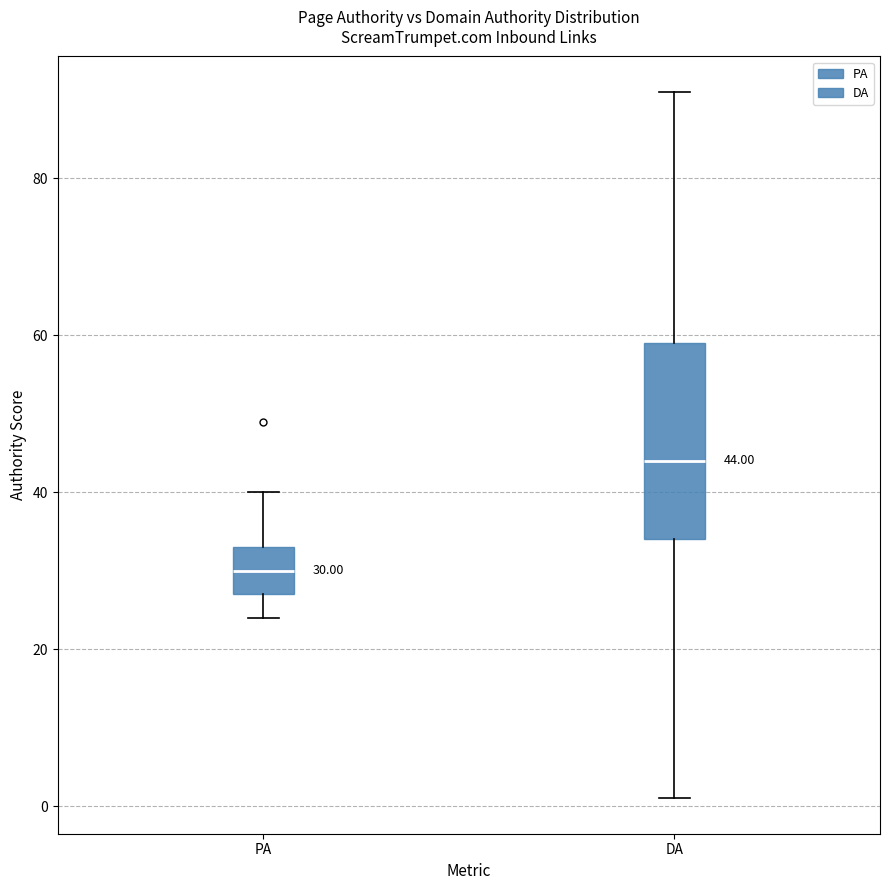

Comparing the boxes themselves (not the whiskers), which one is the tallest?

DA